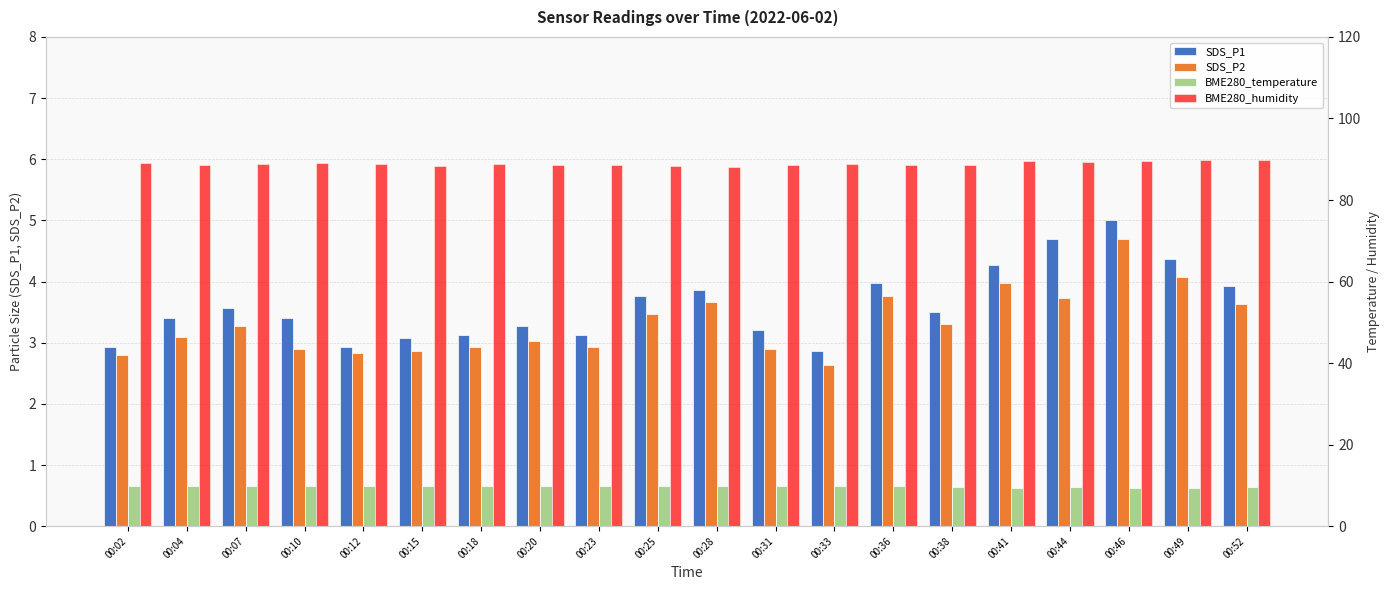

How many data points in SDS_P2 are above 3?

12